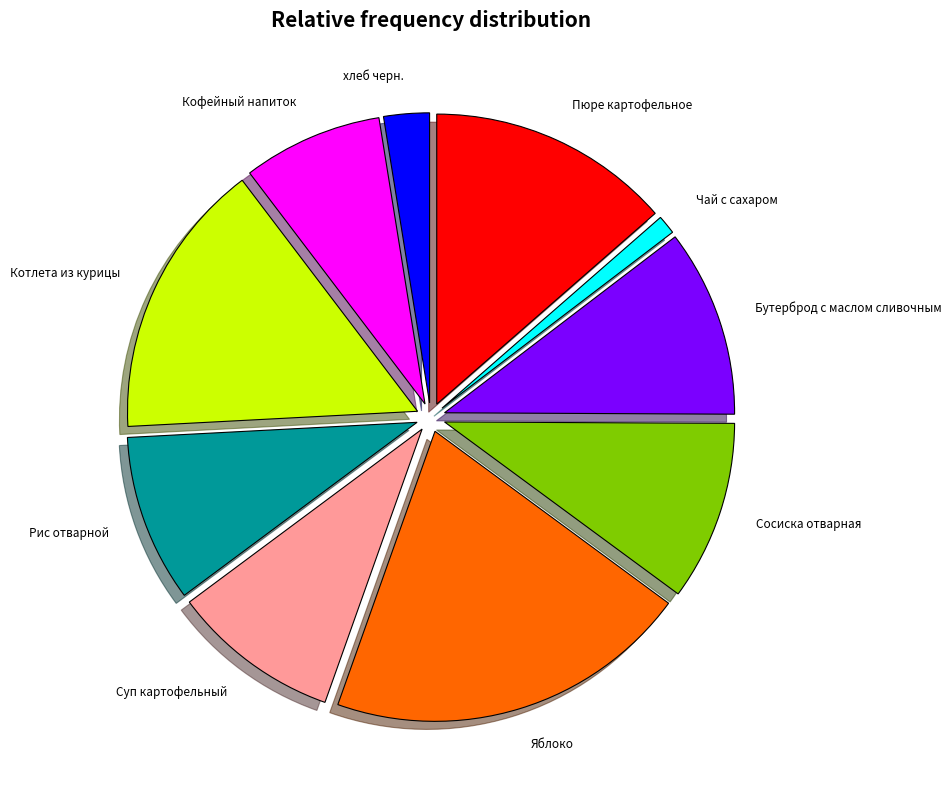

Does any single category account for the majority?

No